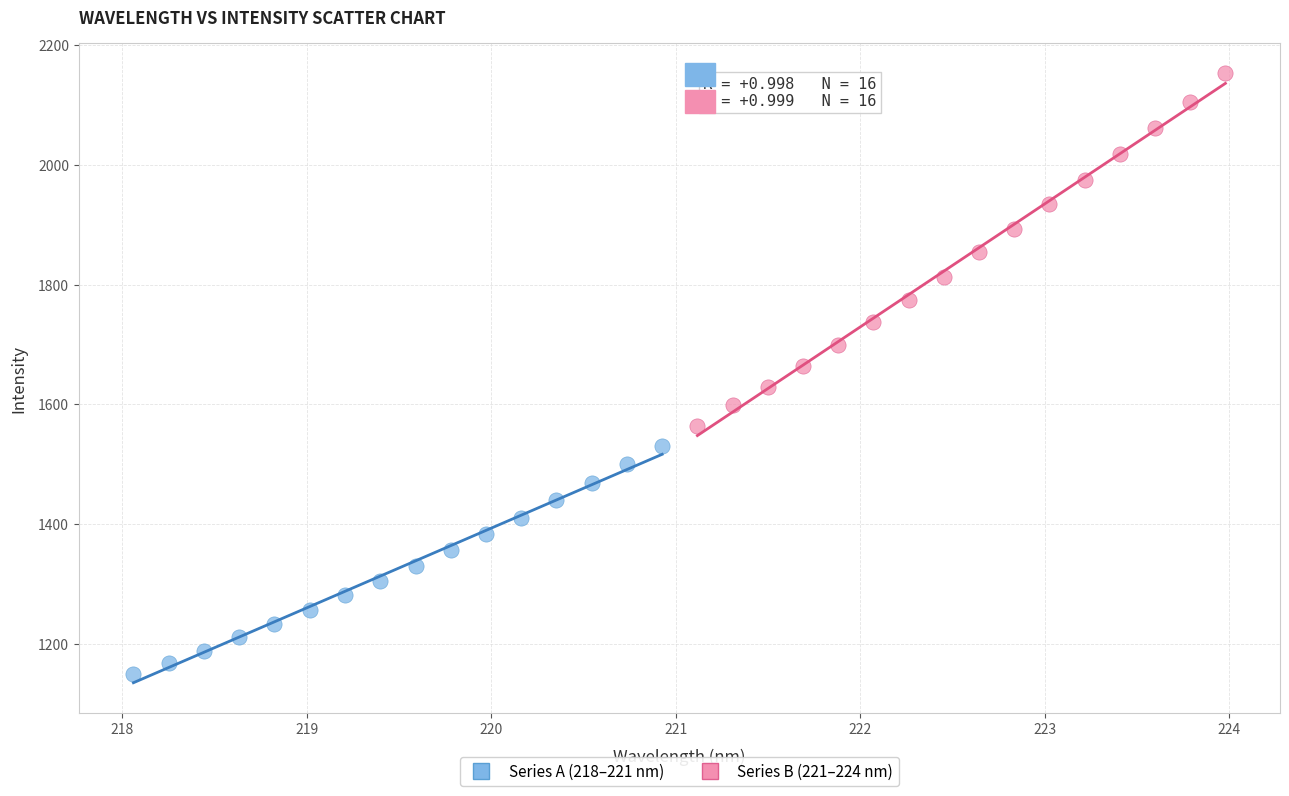

Which series has the widest spread of Y values?

Series B (221–224 nm)